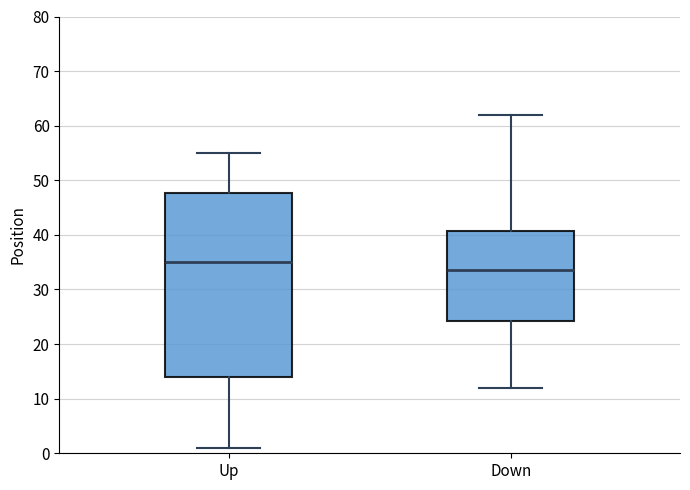

Where is the lower edge of the box for Up on the y-axis? The values are not printed on the chart, so give them approximately, as read against the axis.

14